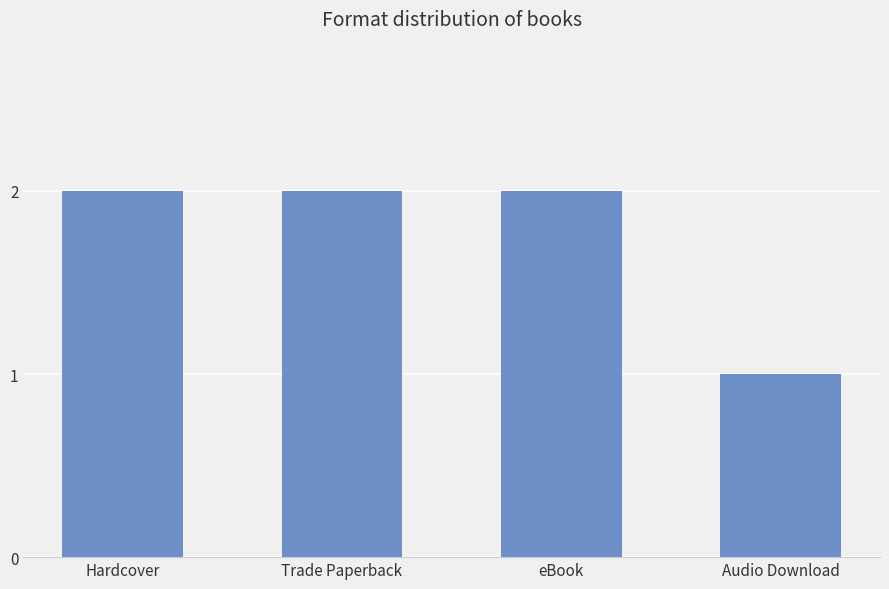

What is the minimum value shown in the chart?

1